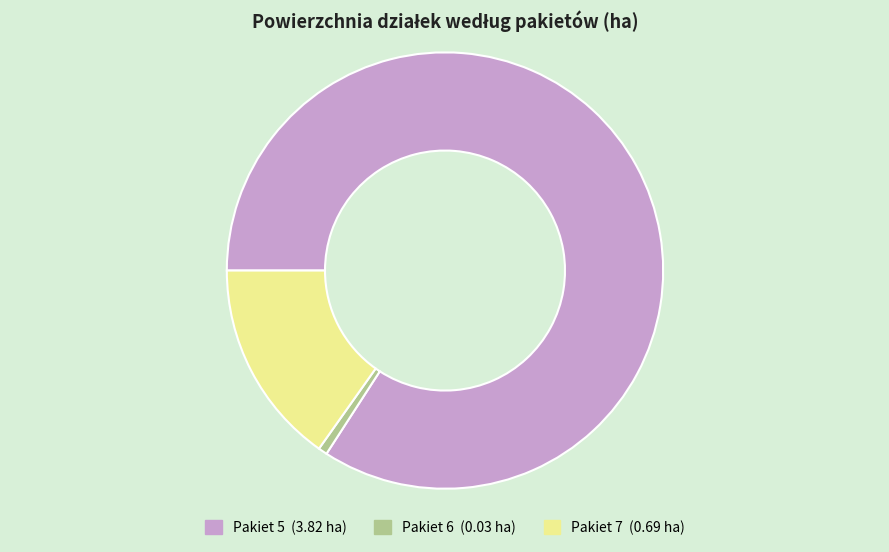

Which has a higher value, Pakiet 5 or Pakiet 7?

Pakiet 5